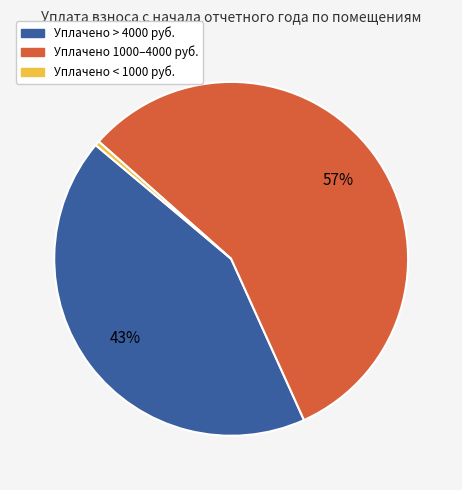

To the nearest percent, what is the average slice percentage?

33%